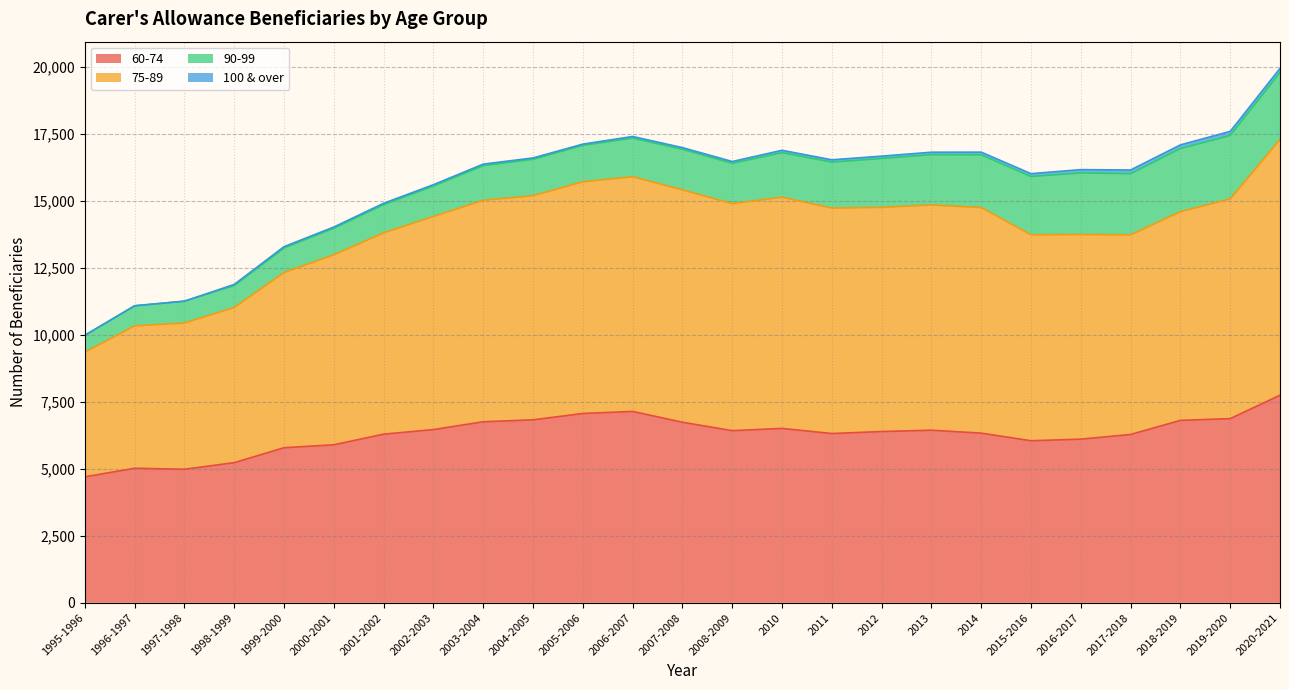

Is the value of 75-89 at 2016-2017 greater than the value of 60-74 at 1998-1999?

Yes